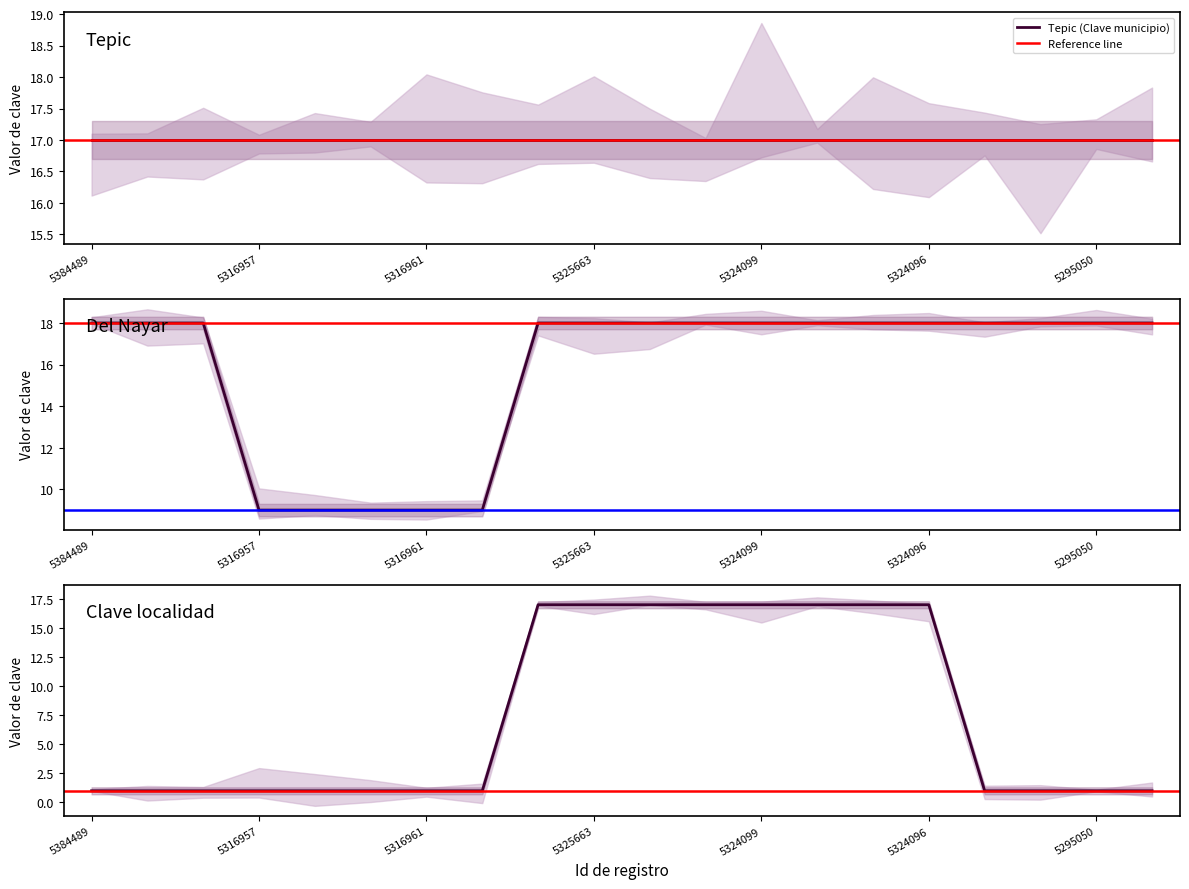

How many values in the Del Nayar (Clave municipio) series are below 18?

5